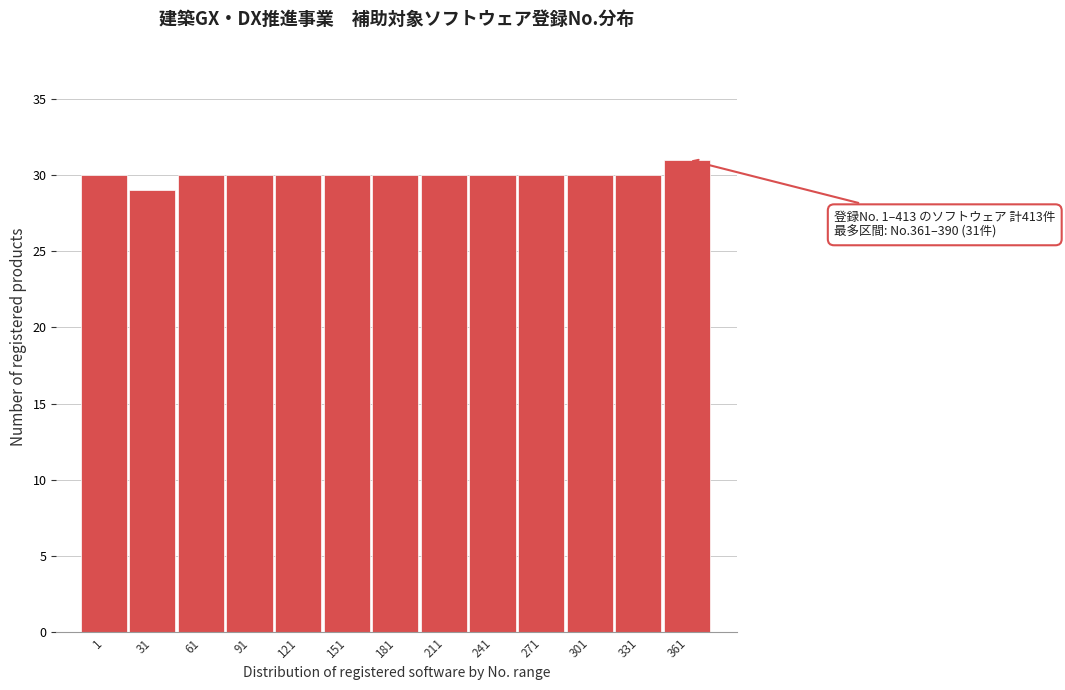

Reading right to left, extract all data points from this chart.

31	30	30	30	30	30	30	30	30	30	30	29	30